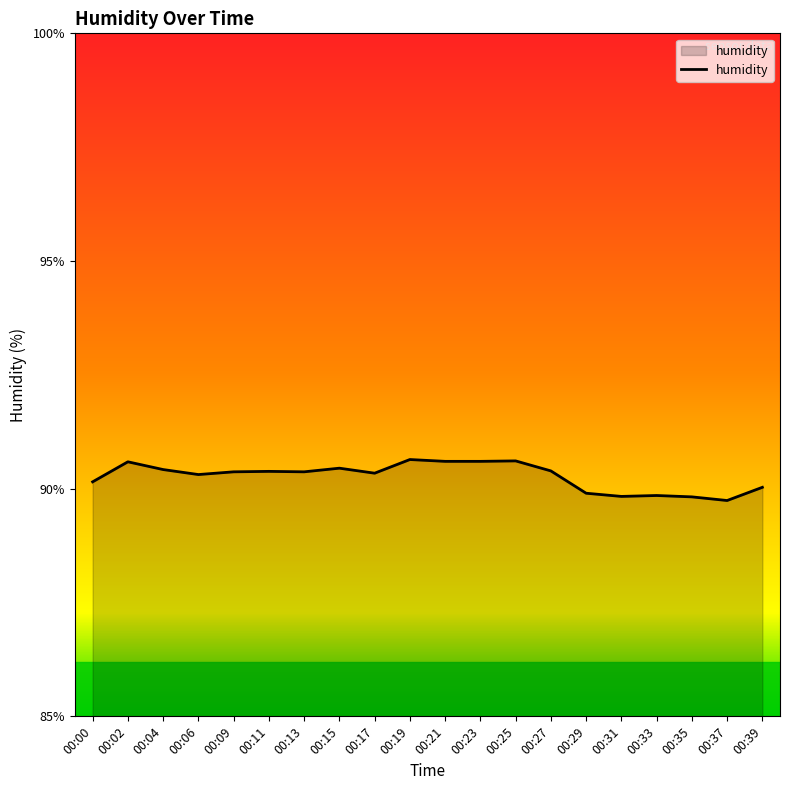

What is the minimum value shown in the chart?

89.7